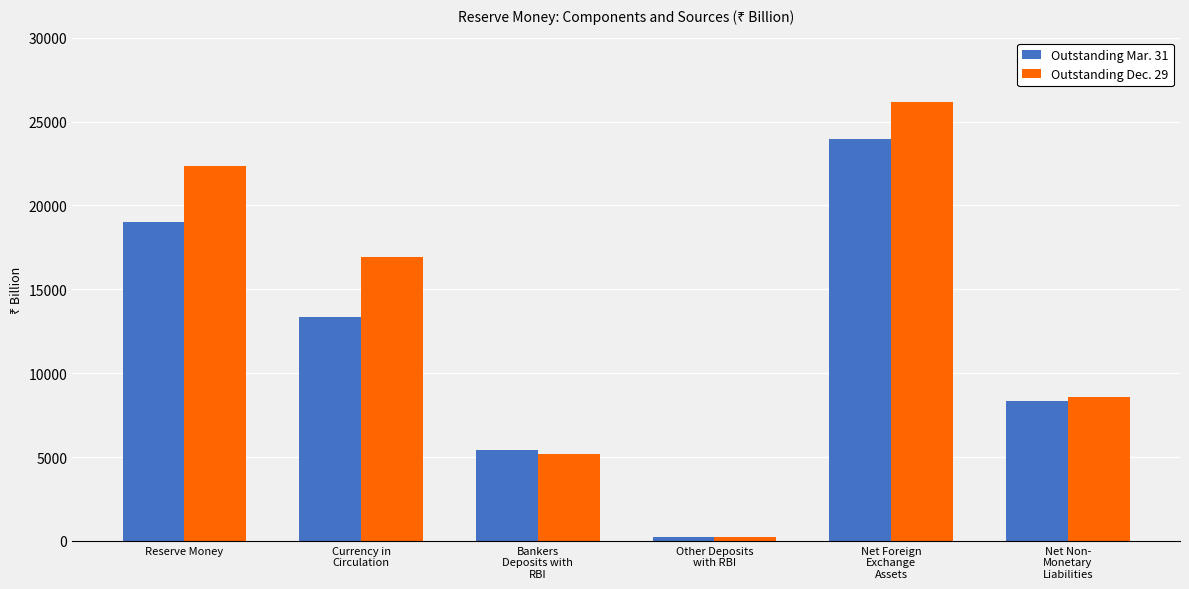

How many data points in Outstanding Dec. 29 are less than 16931?

3